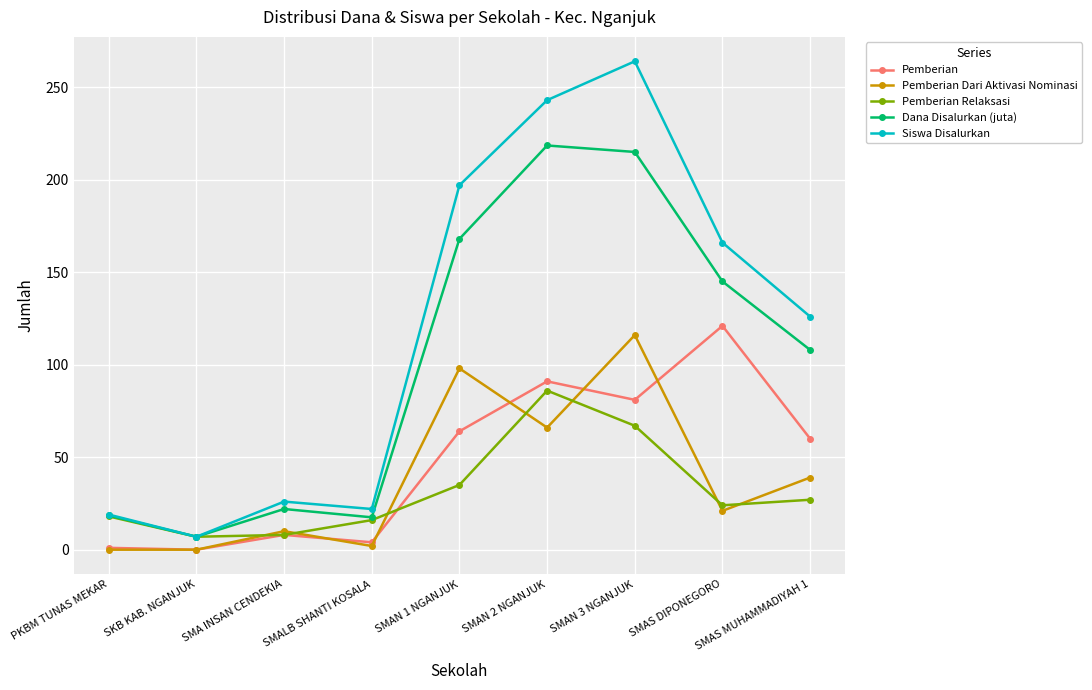

How many interior local valleys does the Pemberian Relaksasi series have?

2